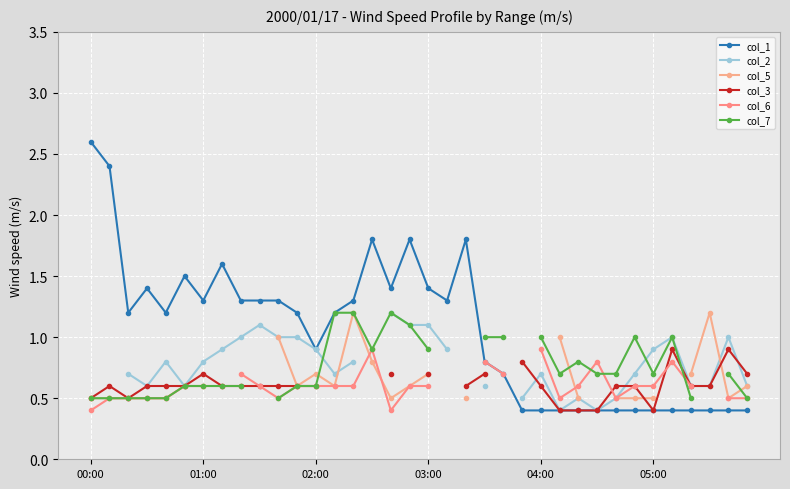

Read the col_1 value at 03:00.

1.4